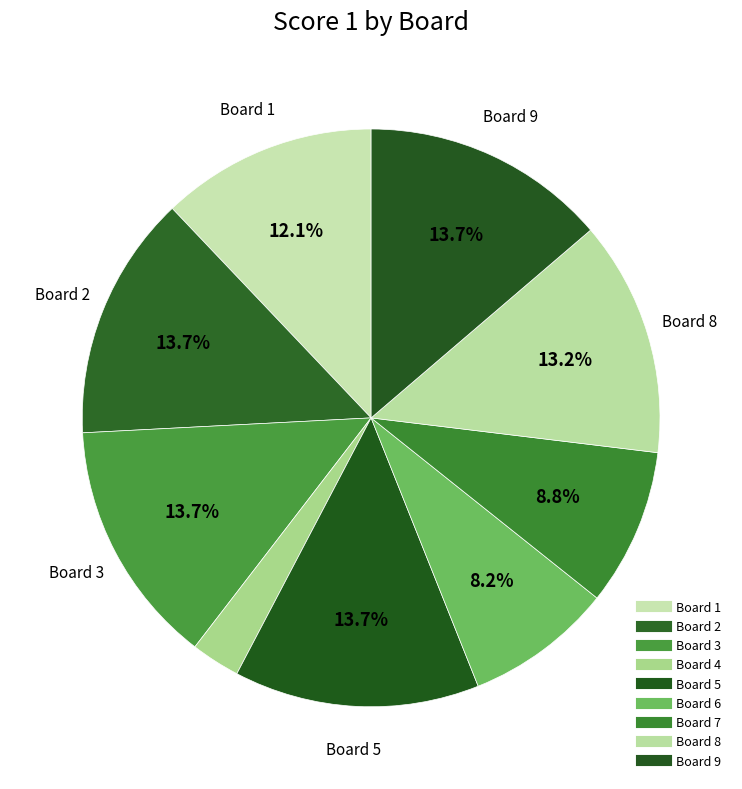

Is there a majority slice in this chart?

No